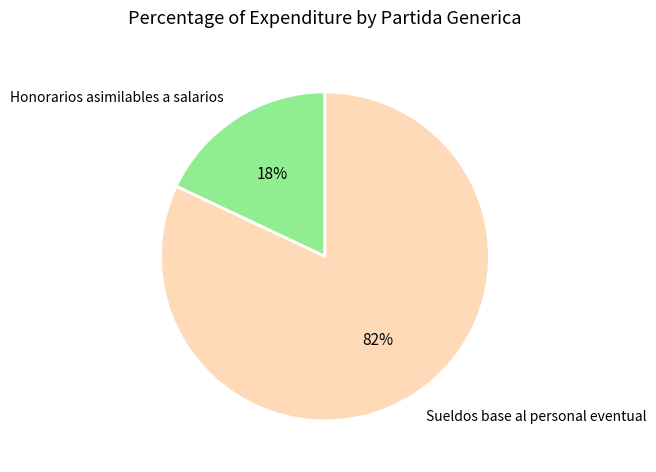

Which category accounts for the majority?

Sueldos base al personal eventual